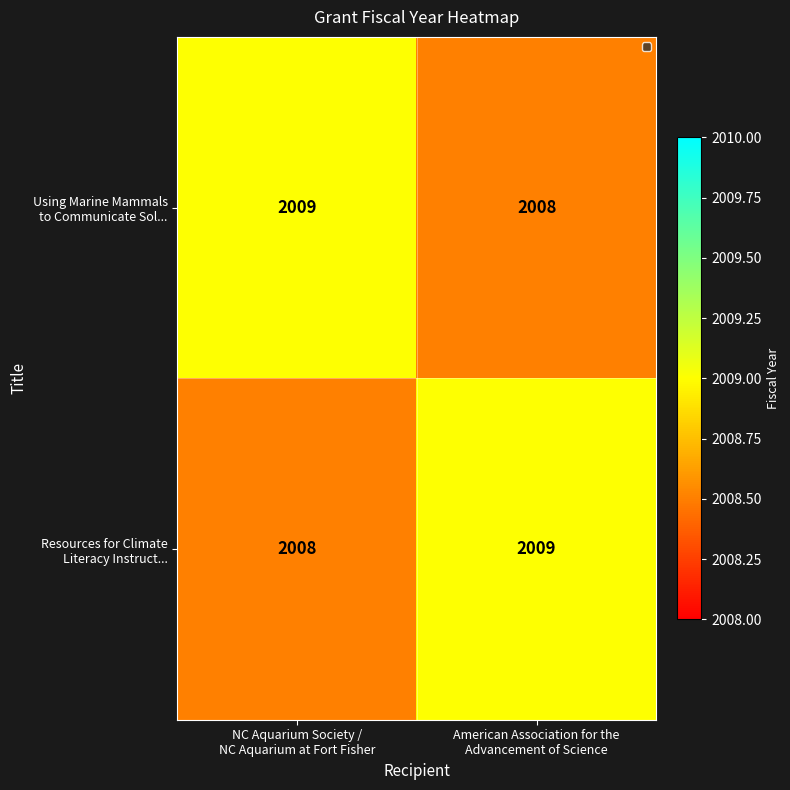

What is the smallest value displayed?

2008